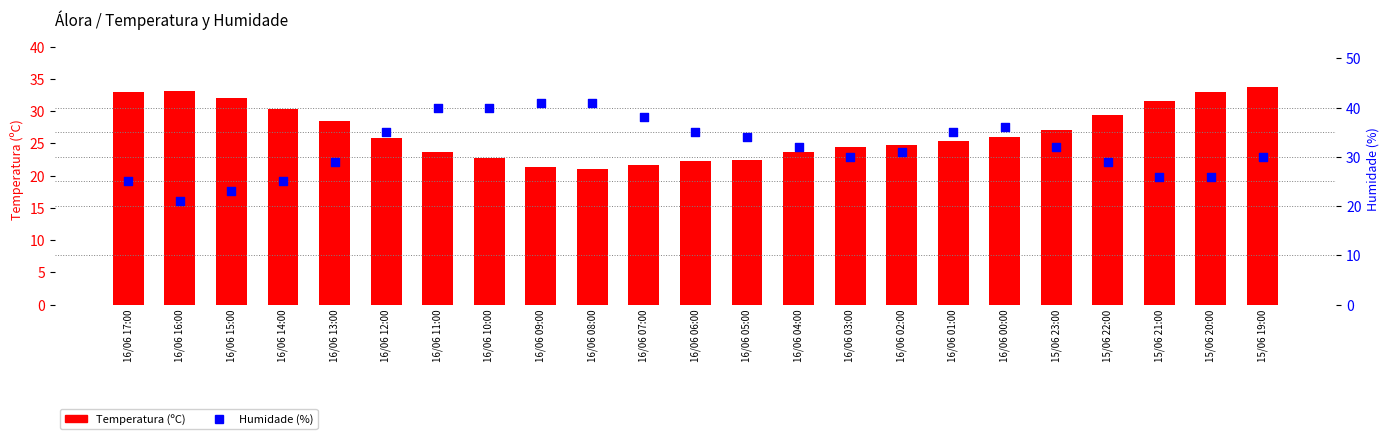

Which series reaches the minimum Y coordinate?

Temperatura (ºC)